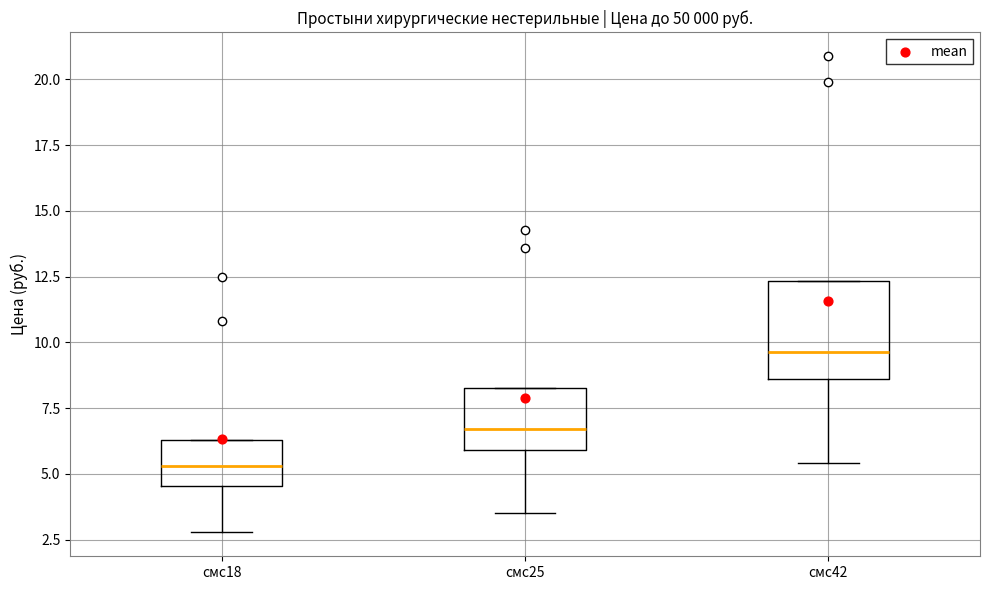

Reading left to right, read every box against the y-axis: the position of its median line, the range the box covers, and the ends of its whiskers. The values are not printed on the chart, so give them approximately, as read against the axis.

смс18: median 5.5, box 4.5 to 6.5, whiskers 3.0 to 6.5
смс25: median 6.5, box 6.0 to 8.5, whiskers 3.5 to 8.5
смс42: median 9.5, box 8.5 to 12.5, whiskers 5.5 to 12.5